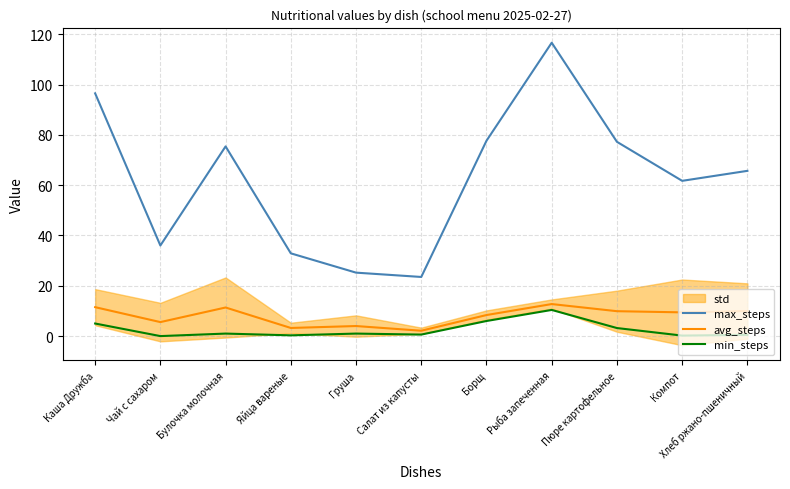

What is the value of the min_steps point at the 1st from the left?

5.0